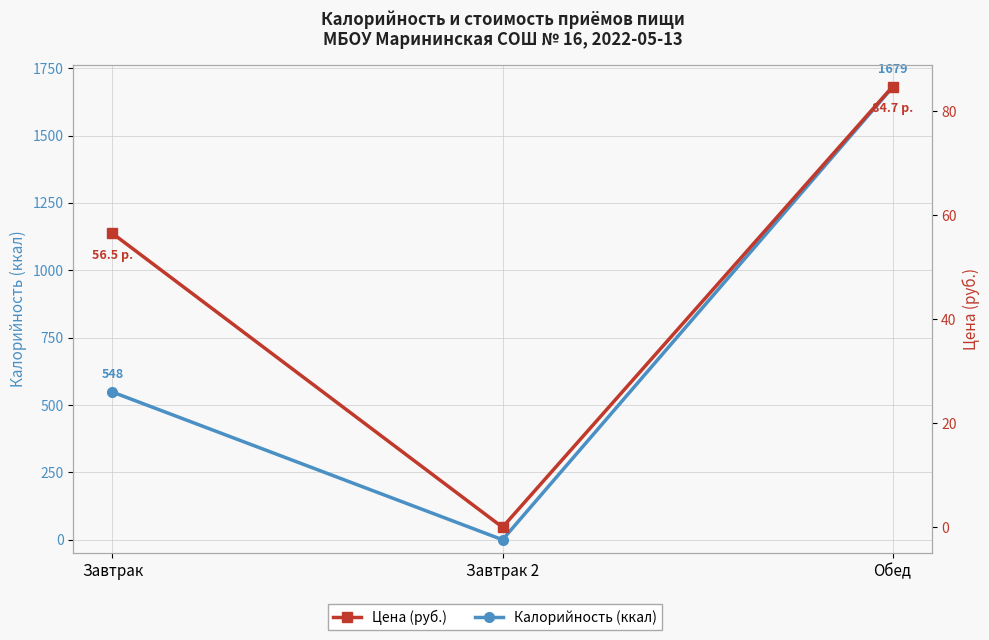

Which category has the highest value in the Калорийность (ккал) series?

Обед